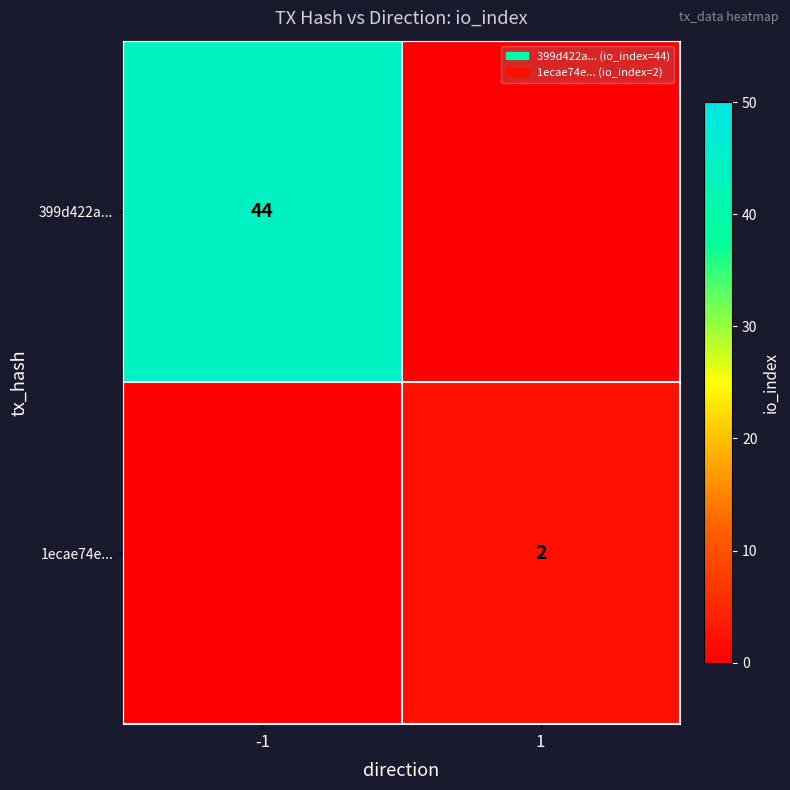

The value of 399d422a... at -1 is 19. True or false?

False